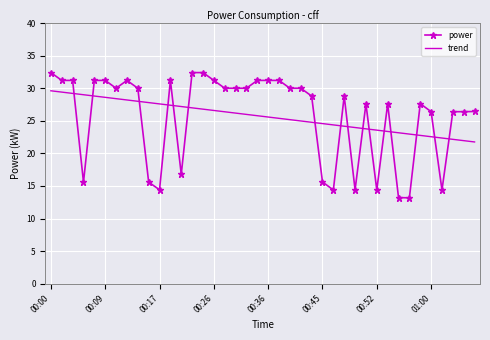

What is the smallest value displayed?

13.2